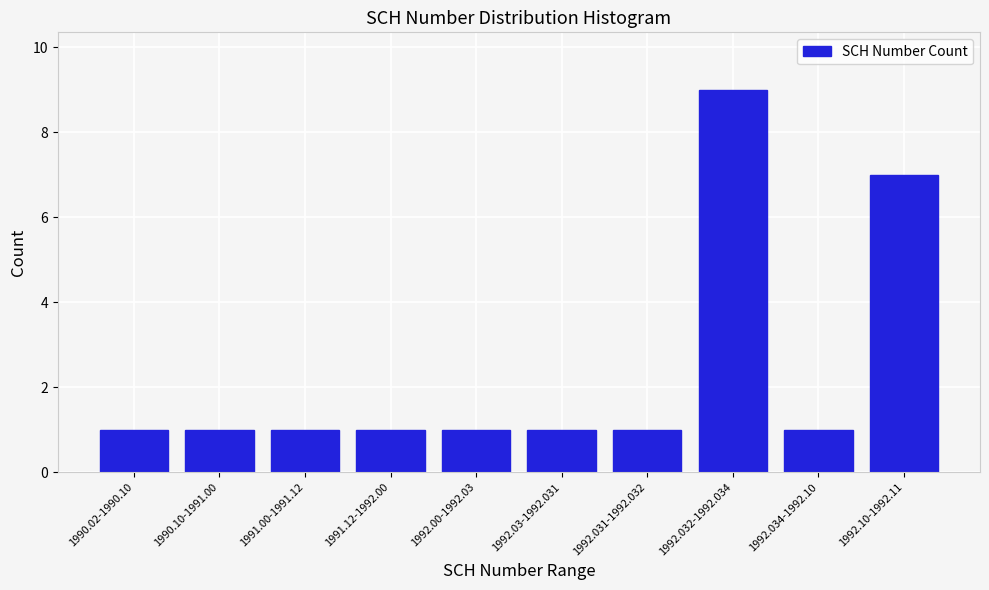

Reading left to right, list all the values displayed in this chart.

1	1	1	1	1	1	1	9	1	7